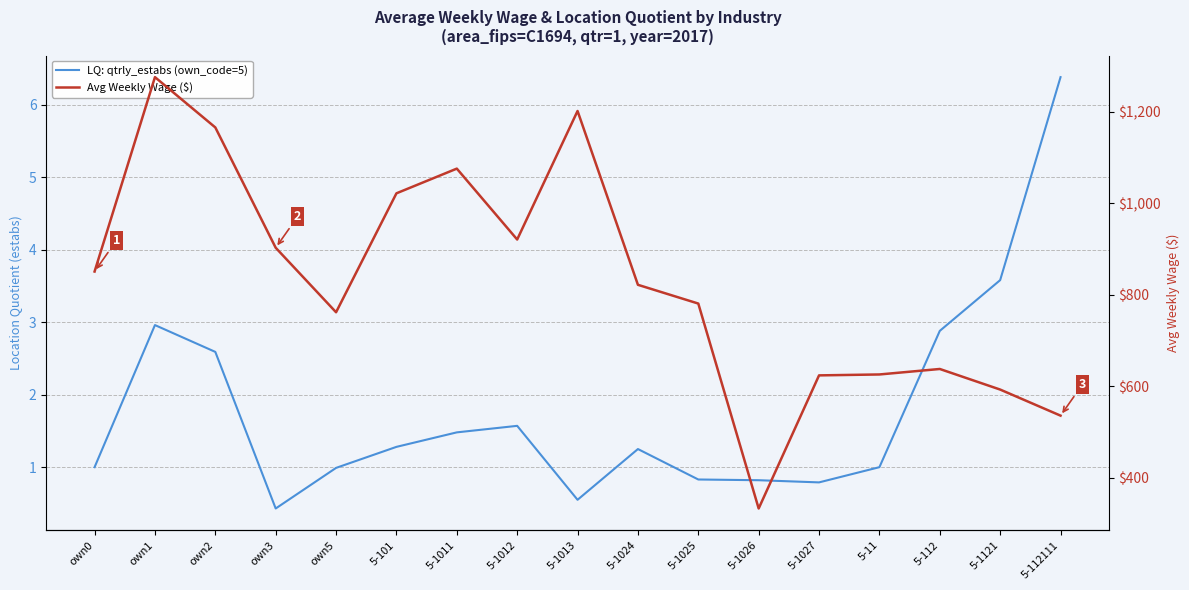

What is the label of the 15th point from the left?

5-112